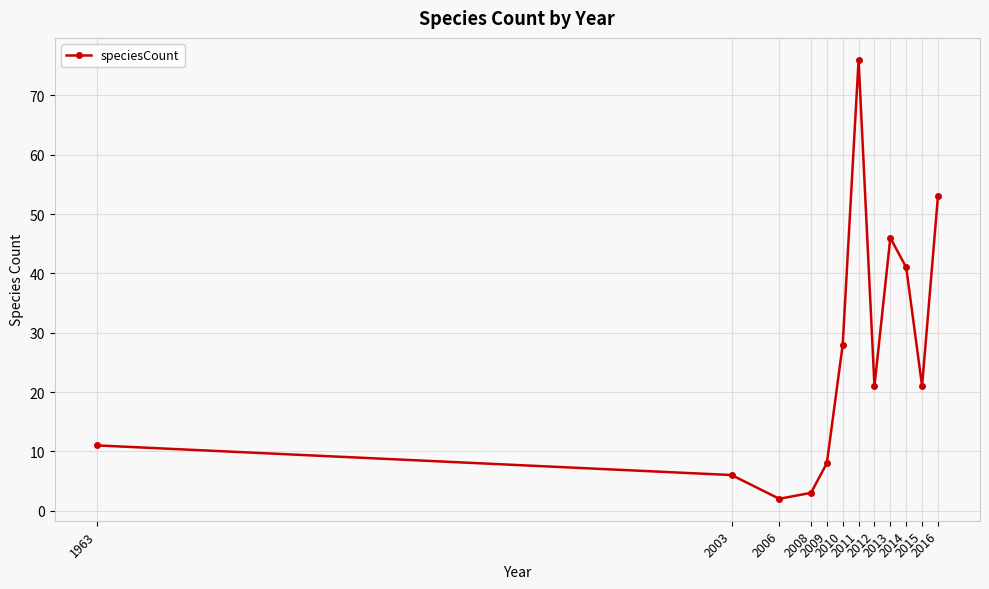

Count the number of categories in the chart.

12